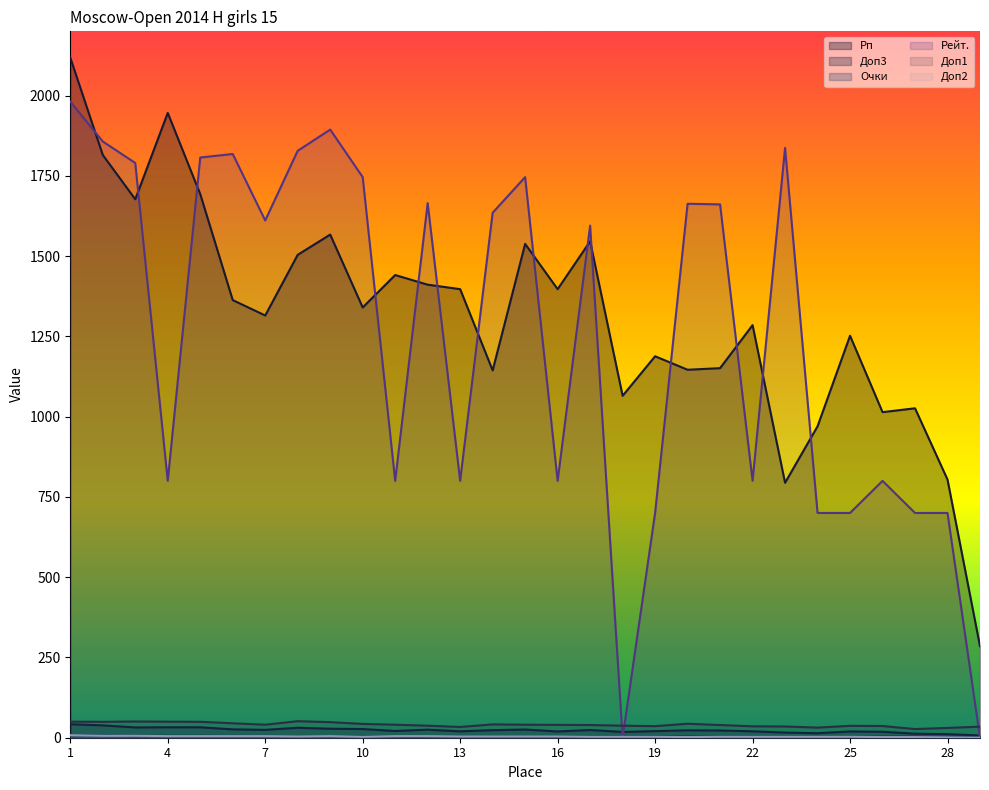

At how many categories does at least one series exceed 1542?

17